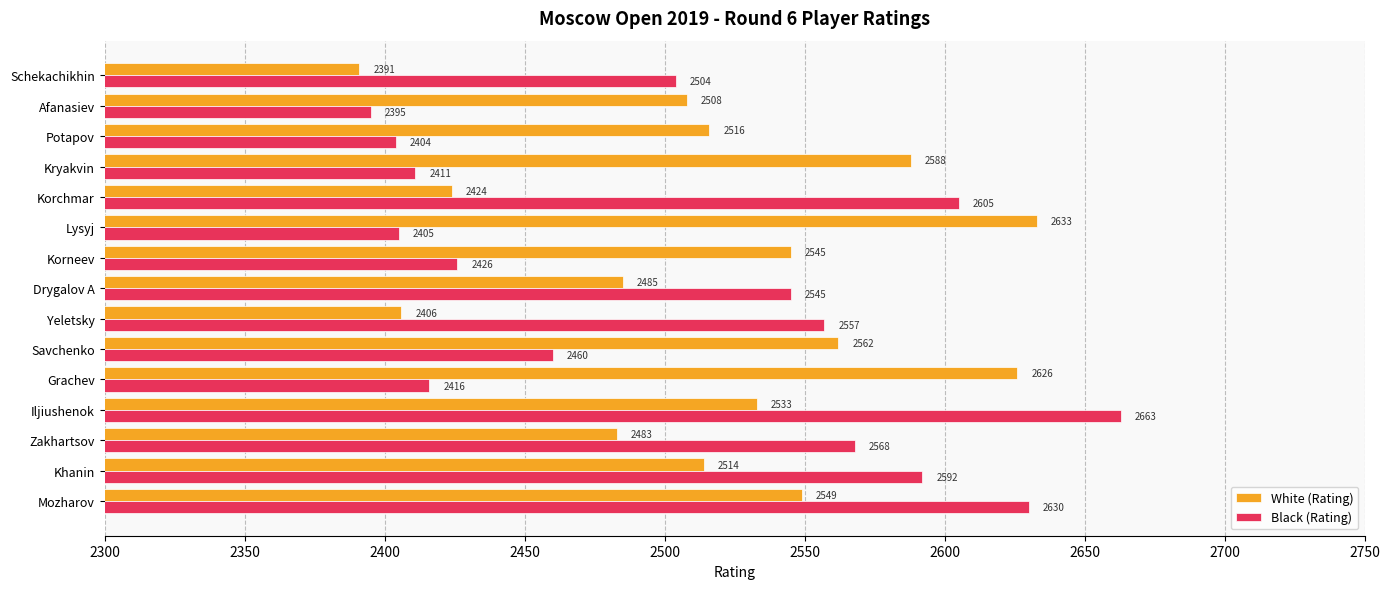

Is it true that White (Rating) equals 4269 at Kryakvin?

False